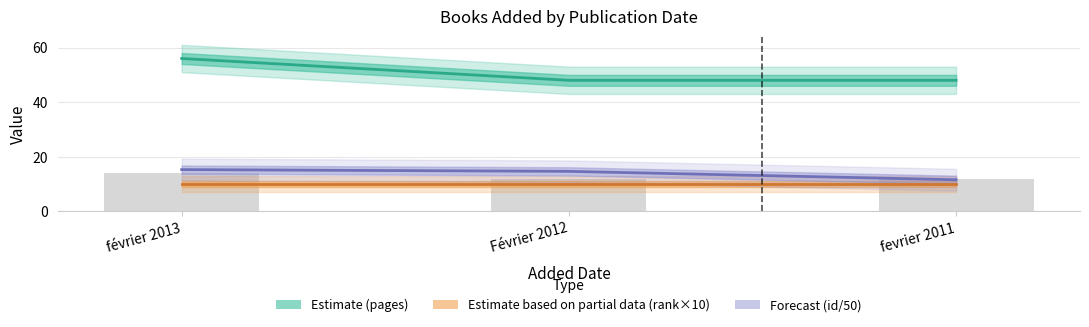

How many data points in id are less than 14?

1